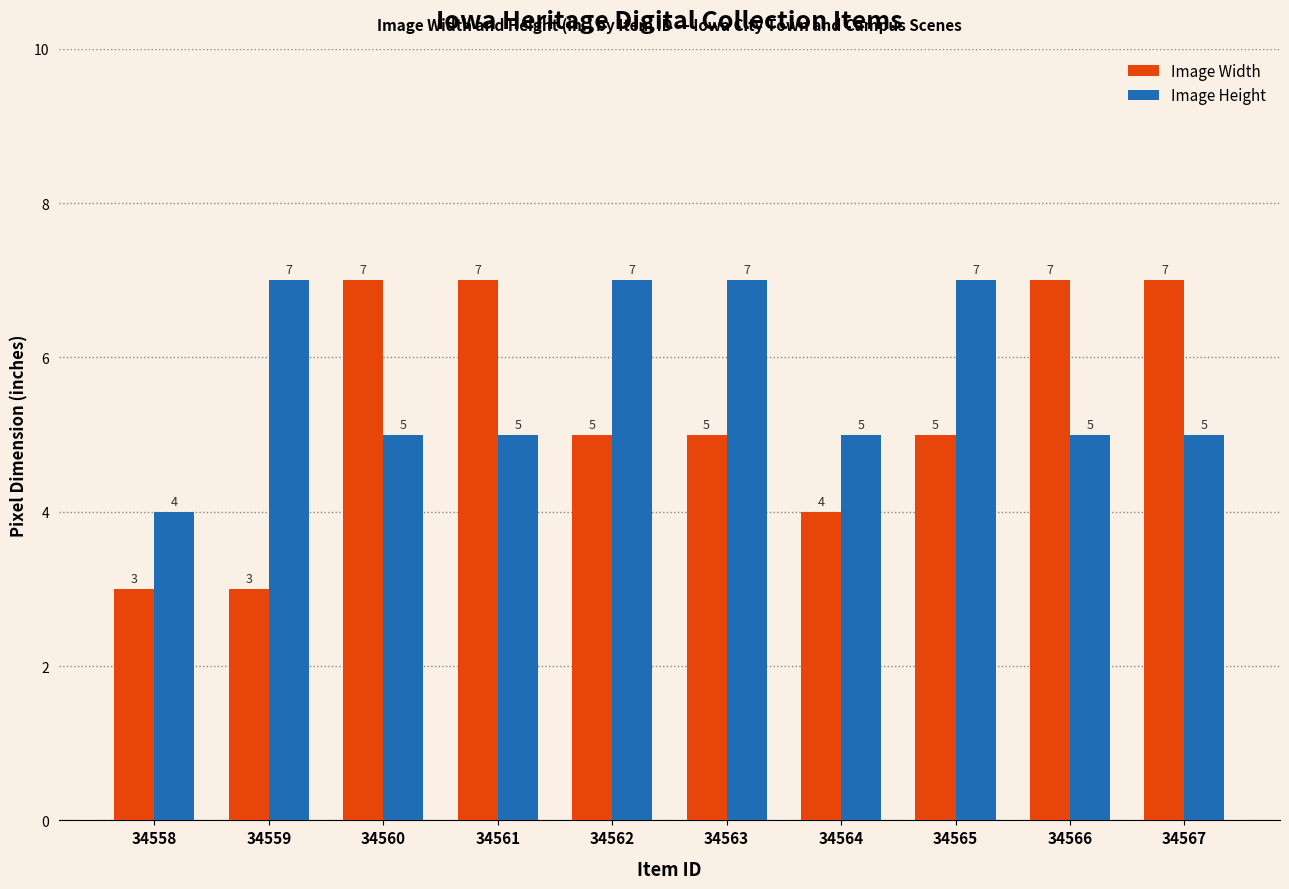

Is the value of Image Width at 34564 greater than the value of Image Height at 34561?

No